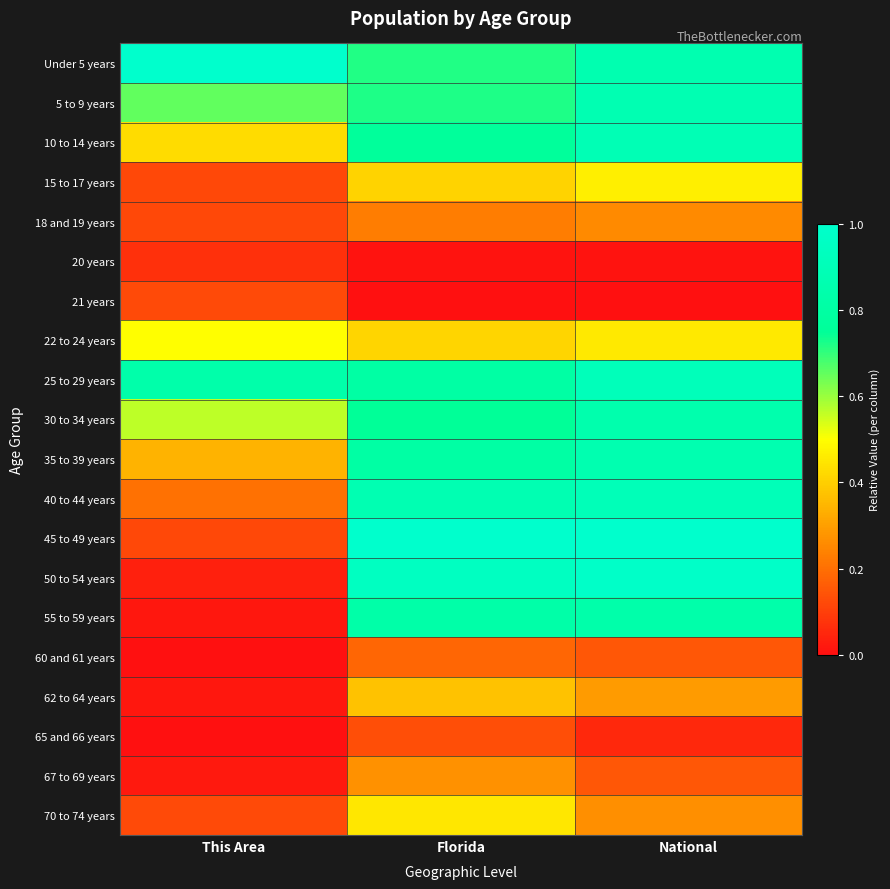

Which series changed the most between Florida and National?

70 to 74 years